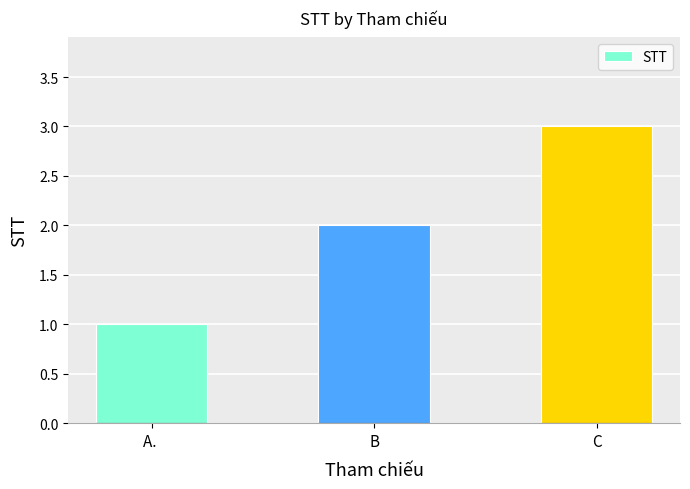

Read the value at C.

3